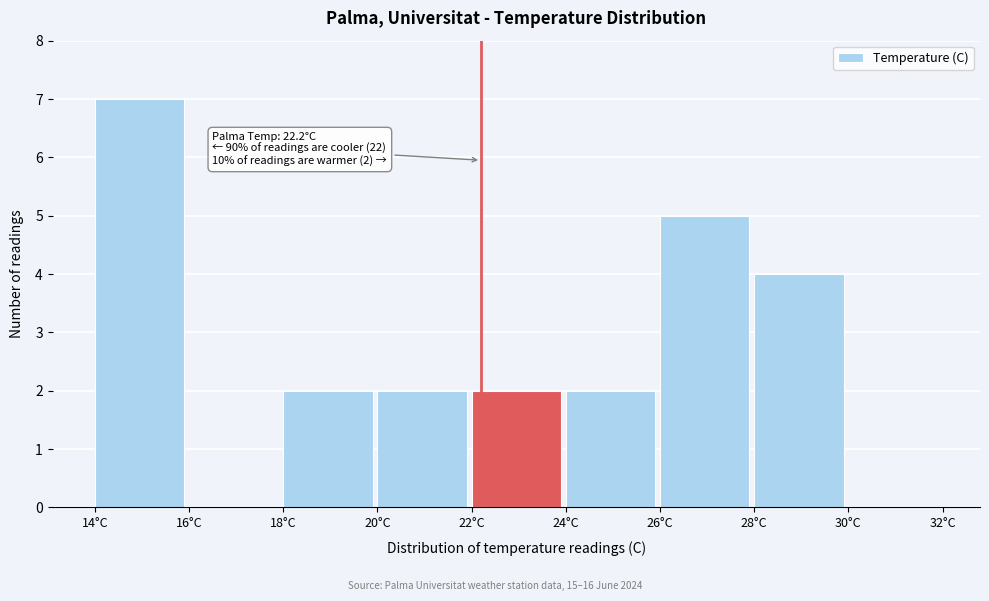

Over which range of the x-axis is the bar tallest?

14 to 16